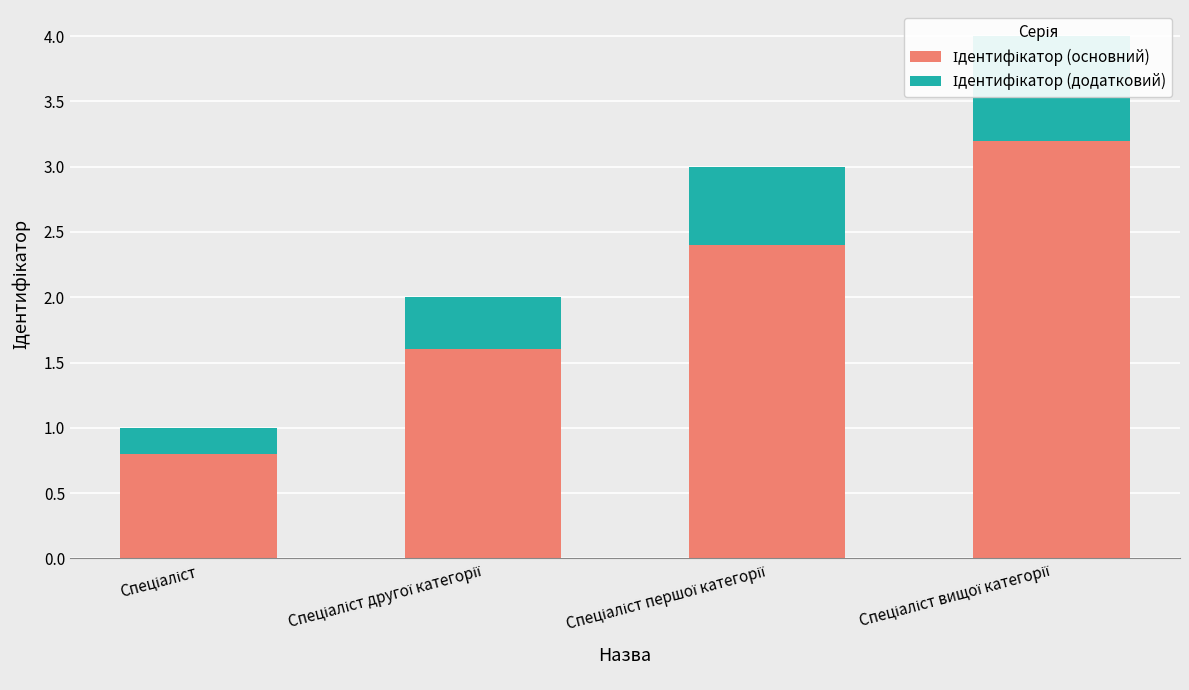

What is the difference between the maximum and minimum values in the Ідентифікатор (додатковий) series?

0.6